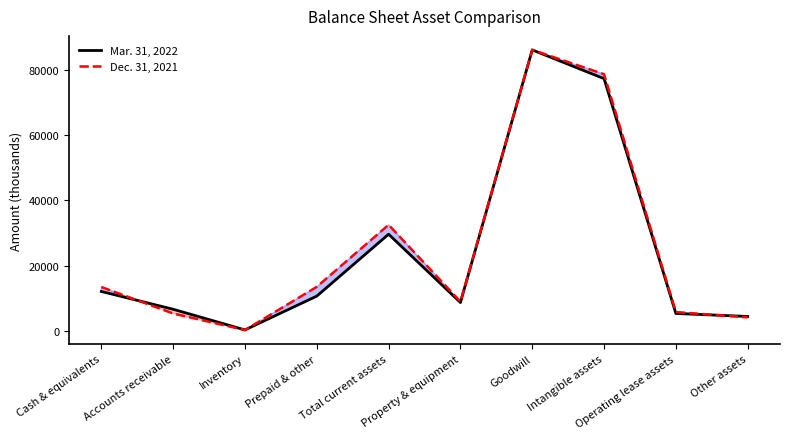

What are all the series names shown in the legend?

Mar. 31, 2022, Dec. 31, 2021